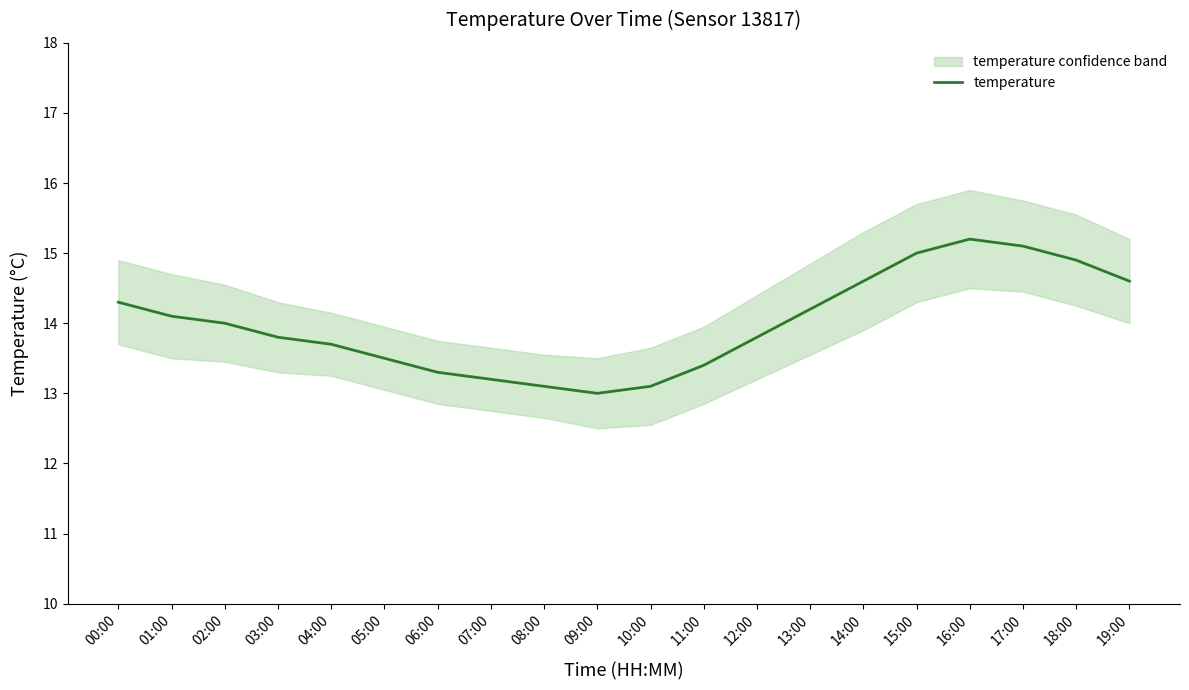

What is the ratio of the value at 03:00 to the value at 04:00?

1.0